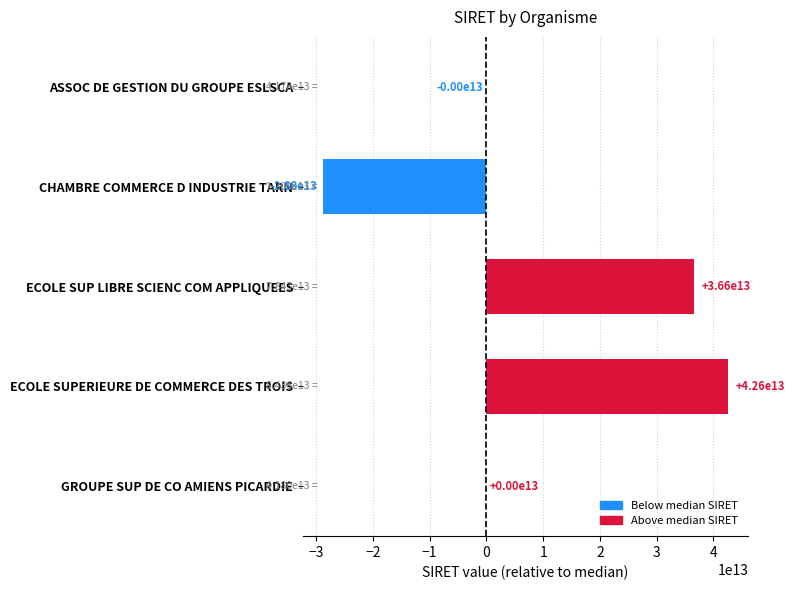

Between ASSOC DE GESTION DU GROUPE ESLSCA and CHAMBRE COMMERCE D INDUSTRIE TARN, which is larger?

ASSOC DE GESTION DU GROUPE ESLSCA